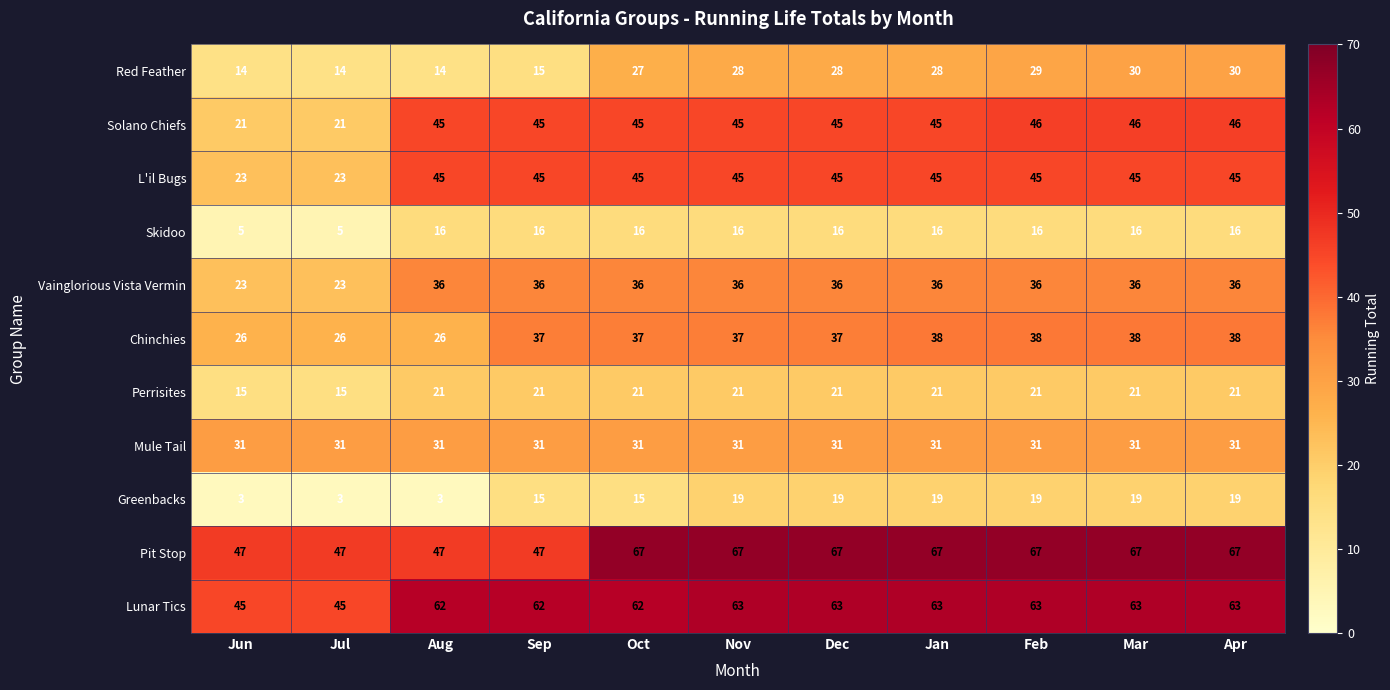

Which series has the widest spread of values?

Solano Chiefs